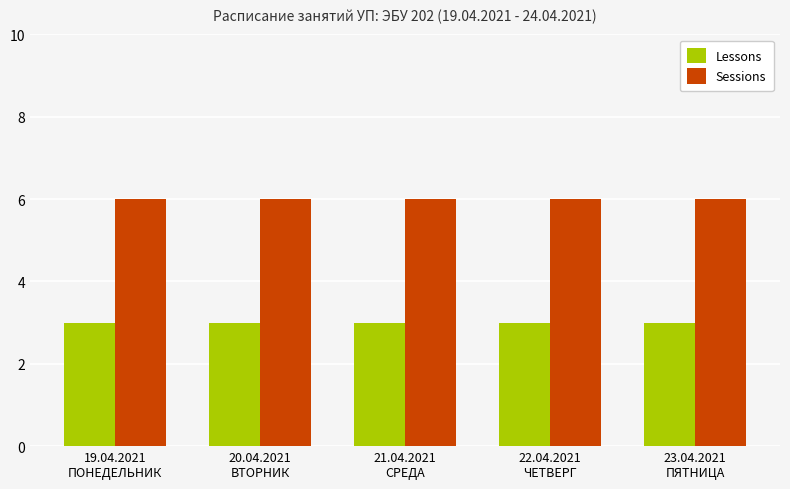

What is the label of the 5th bar from the left?

23.04.2021
ПЯТНИЦА